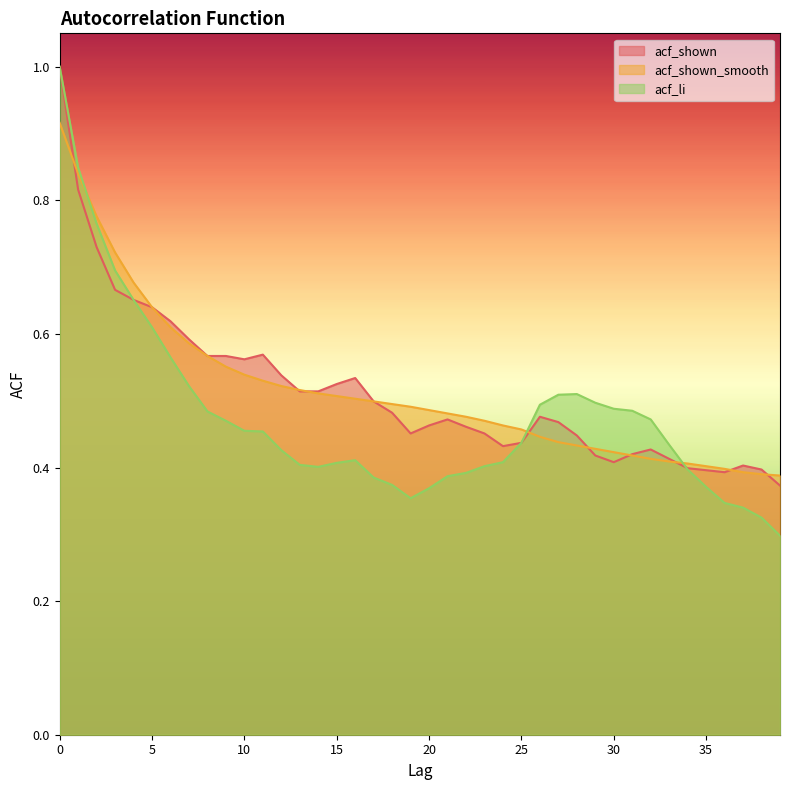

Rank the series at 29 from lowest to highest value.

acf_shown, acf_shown_smooth, acf_li